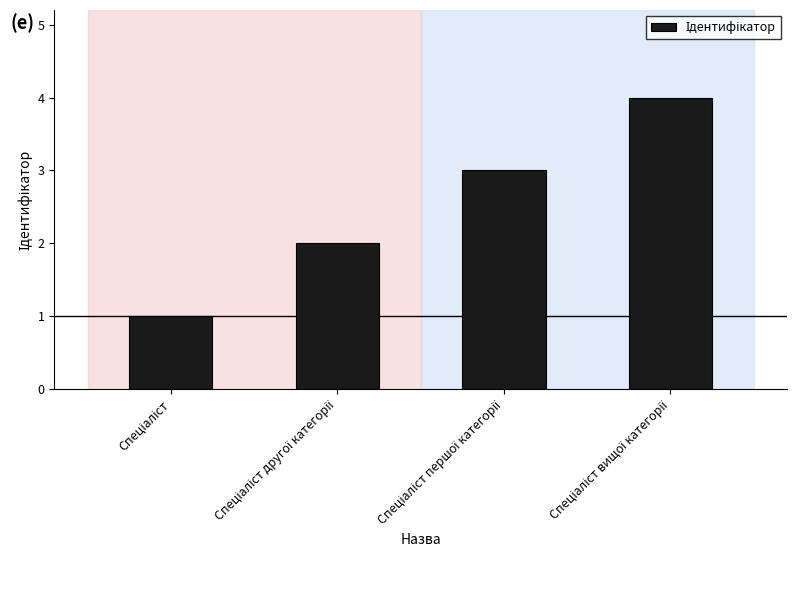

What is the maximum value shown in the chart?

4